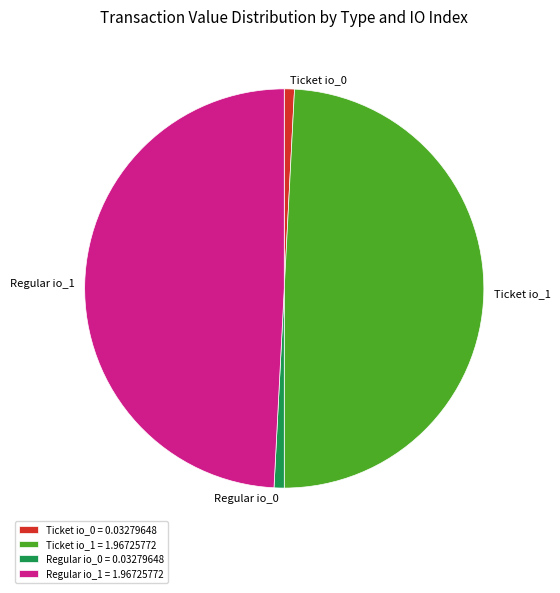

Does Ticket io_0 represent more than half of the total?

No